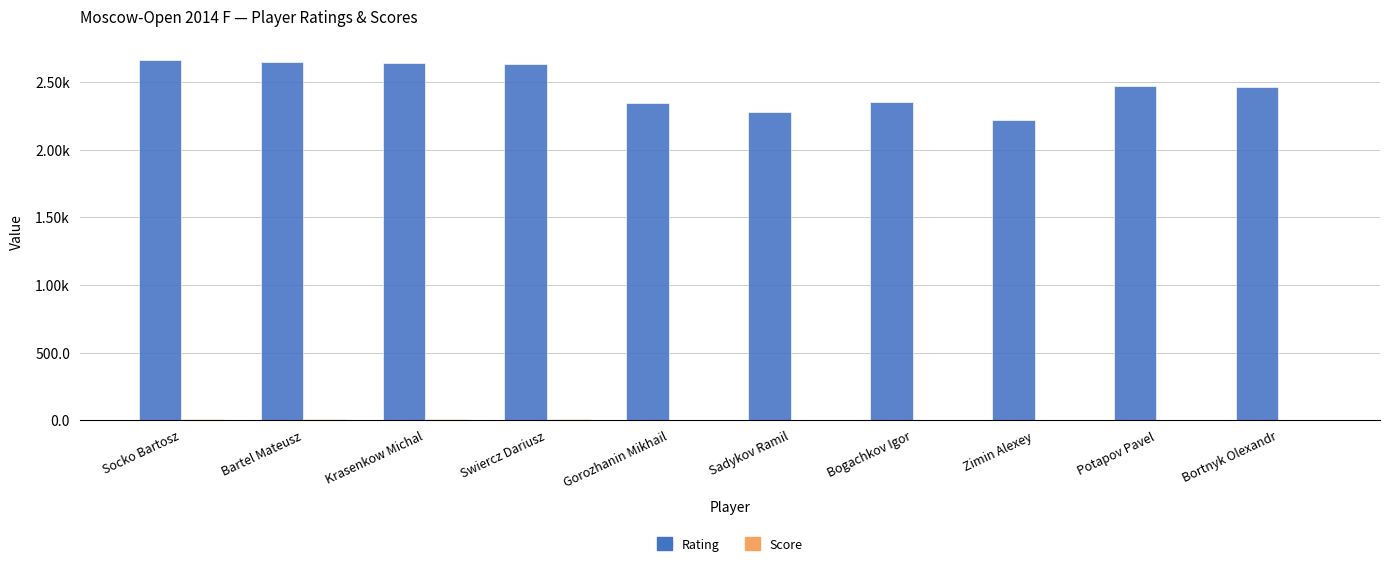

Is the value of Score at Potapov Pavel greater than the value of Rating at Socko Bartosz?

No